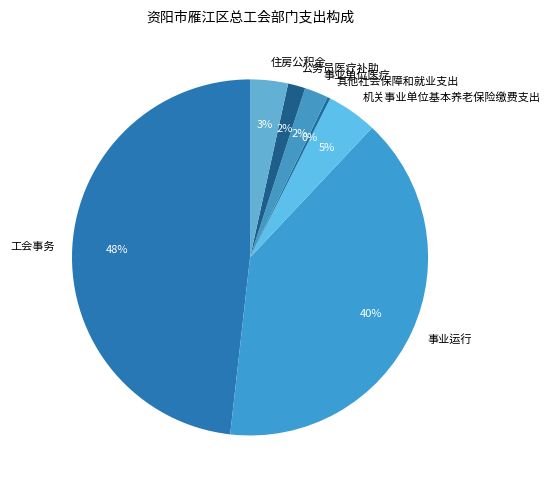

Combined, do 其他社会保障和就业支出 and 事业单位医疗 account for over 50%?

No